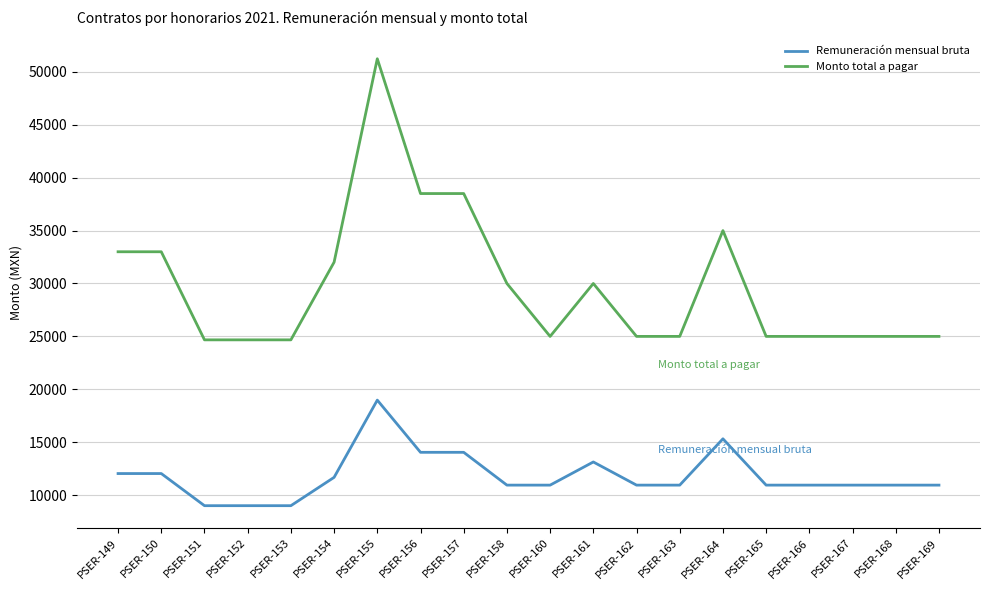

Rank the series by their maximum value, from lowest to highest.

Remuneración mensual bruta, Monto total a pagar